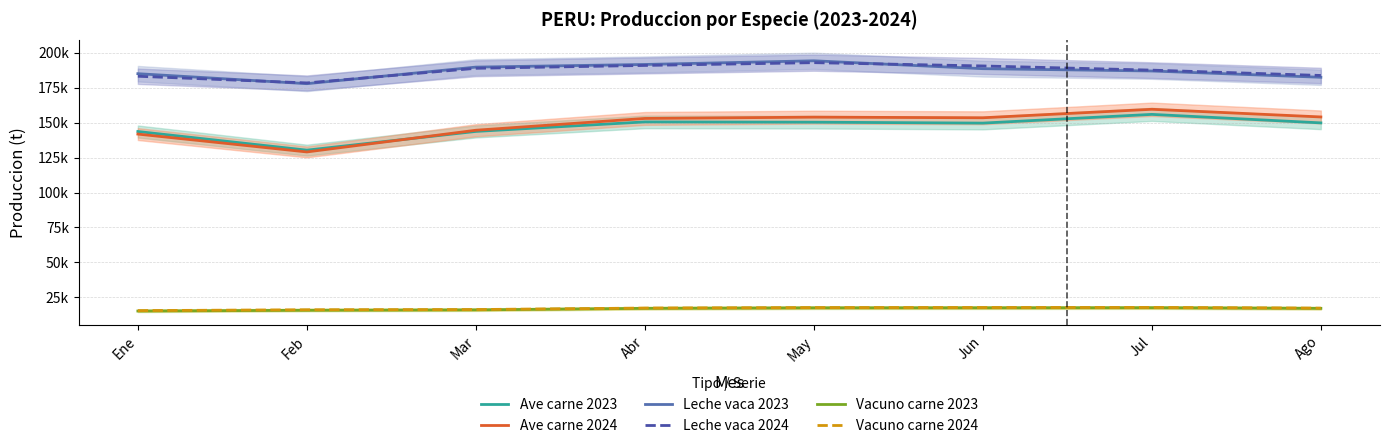

What is the highest value of the Leche vaca 2024 series?

192897.7